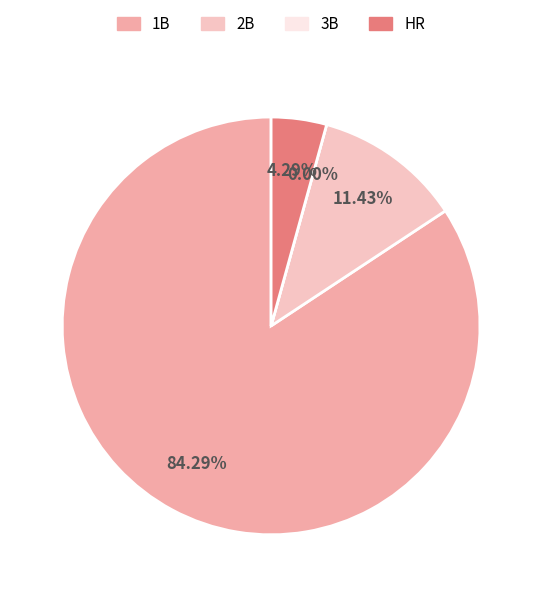

Count the number of slices in the pie.

4